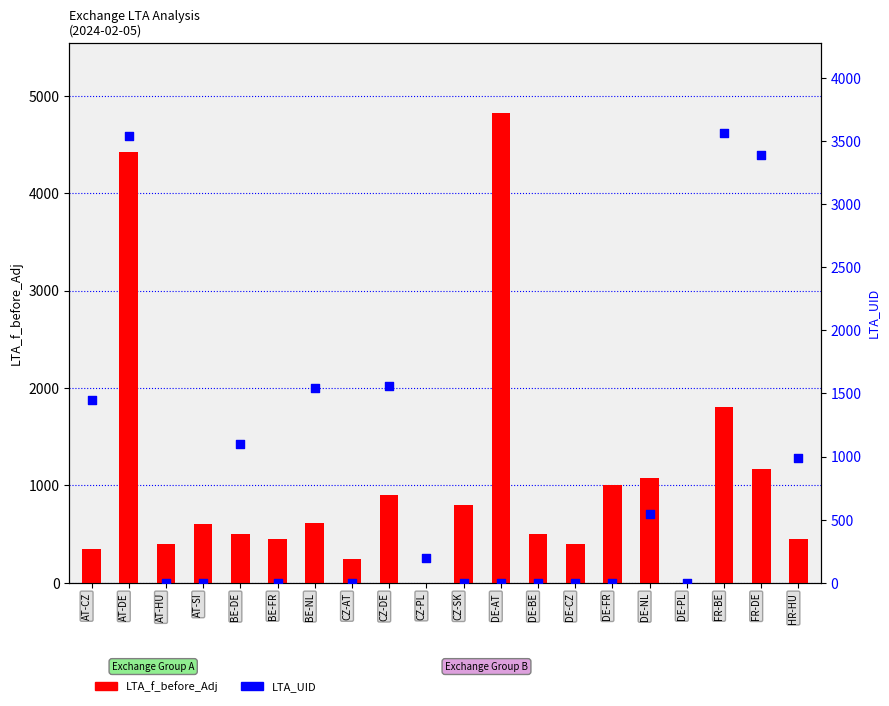

At which category is the sum across all series the highest?

AT-DE